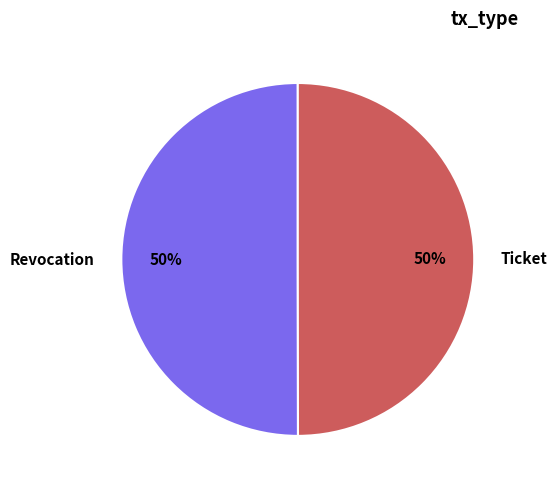

To the nearest percent, what is the average slice percentage?

50%